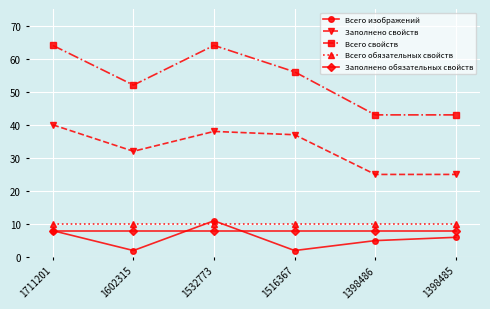

Which series has the largest total across all categories?

Всего свойств